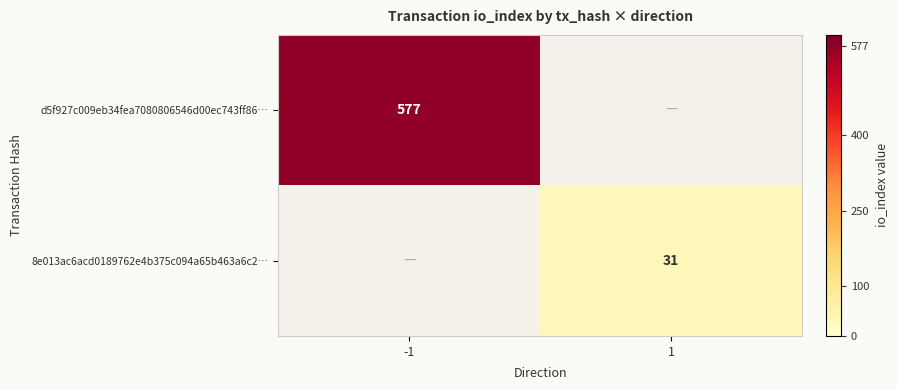

Is it true that 8e013ac6acd0189762e4b375c094a65b463a6c2… equals 49 at 1?

False